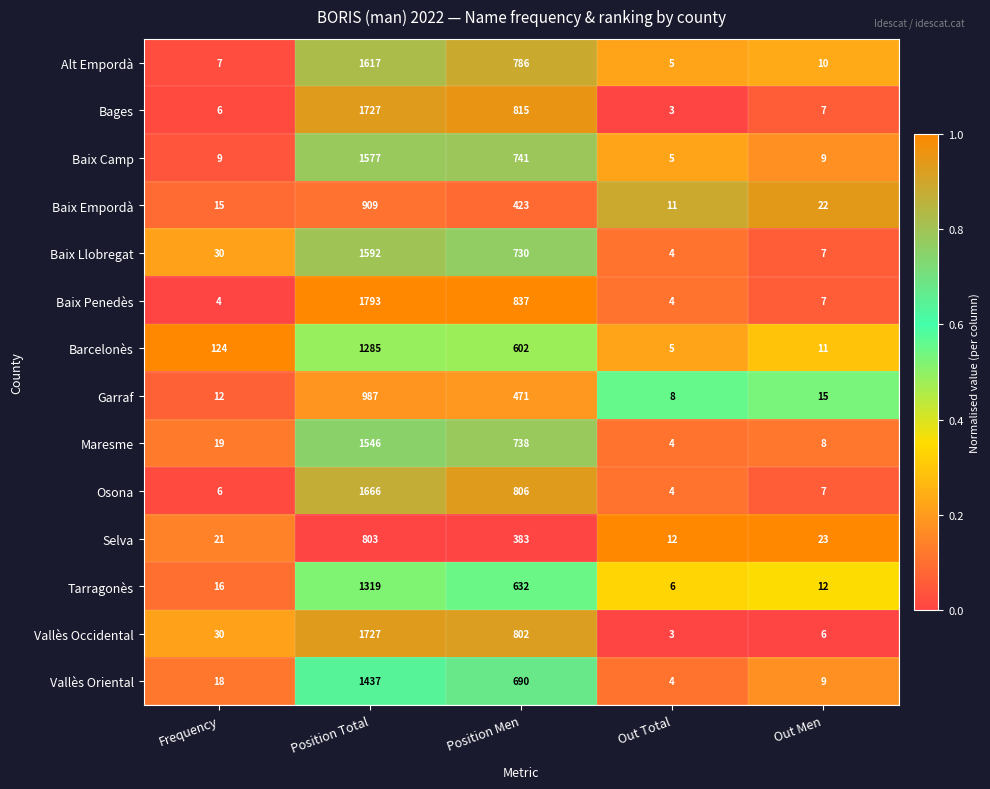

Rank the categories by Baix Llobregat value from lowest to highest.

Out Total, Out Men, Frequency, Position Men, Position Total